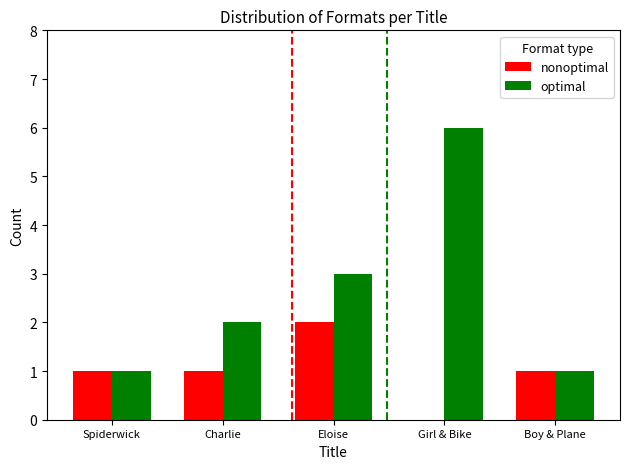

Reading left to right, extract all data points from this chart.

nonoptimal: 1	1	2	0	1
optimal: 1	2	3	6	1